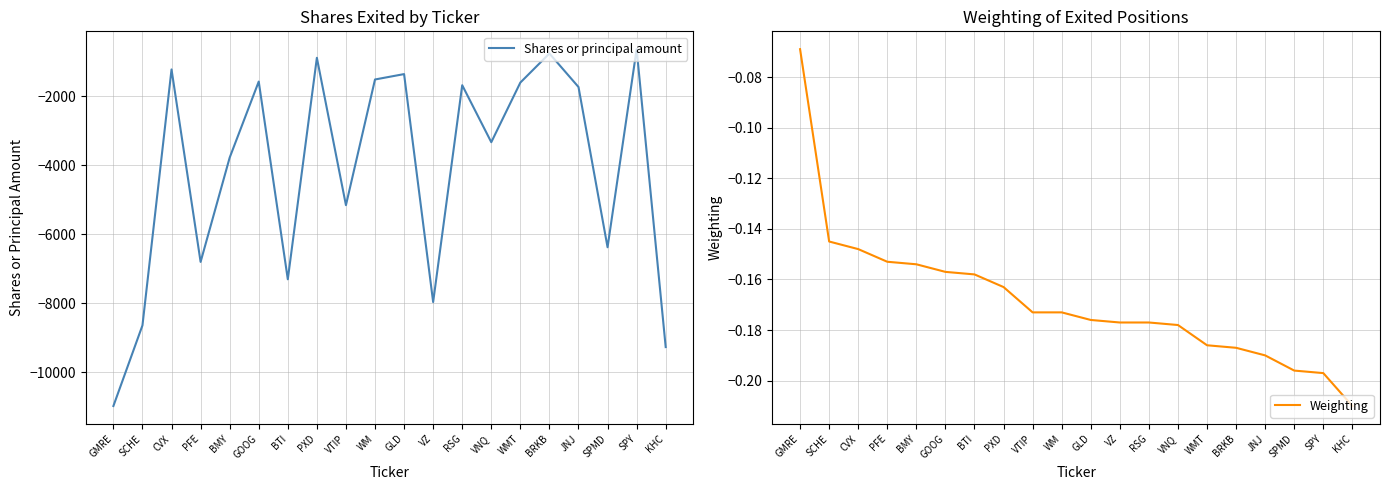

At which category does Shares or principal amount reach its first local peak?

CVX